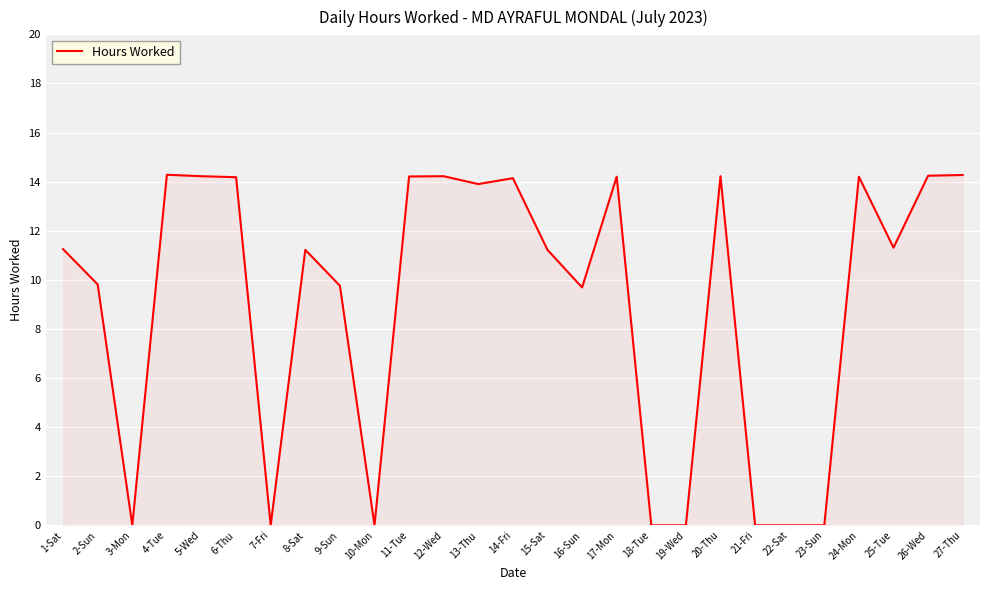

What position from the right is 8-Sat?

20